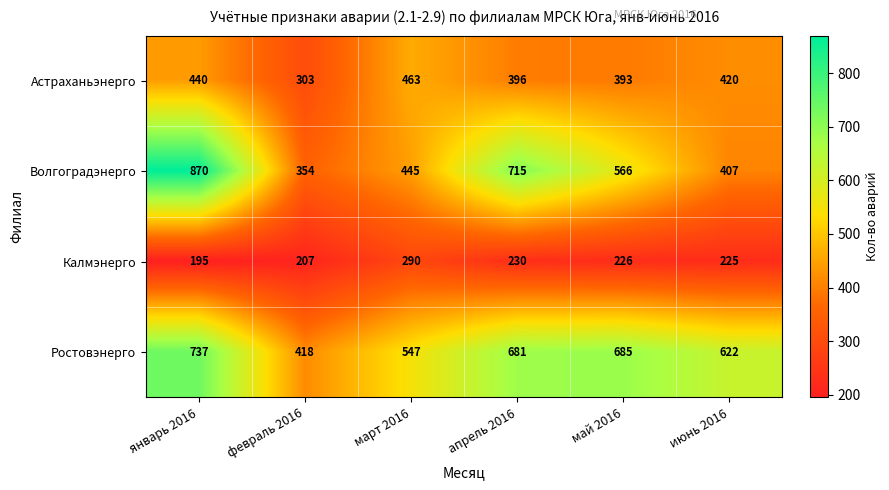

At which category does the chart reach its minimum across all series?

январь 2016